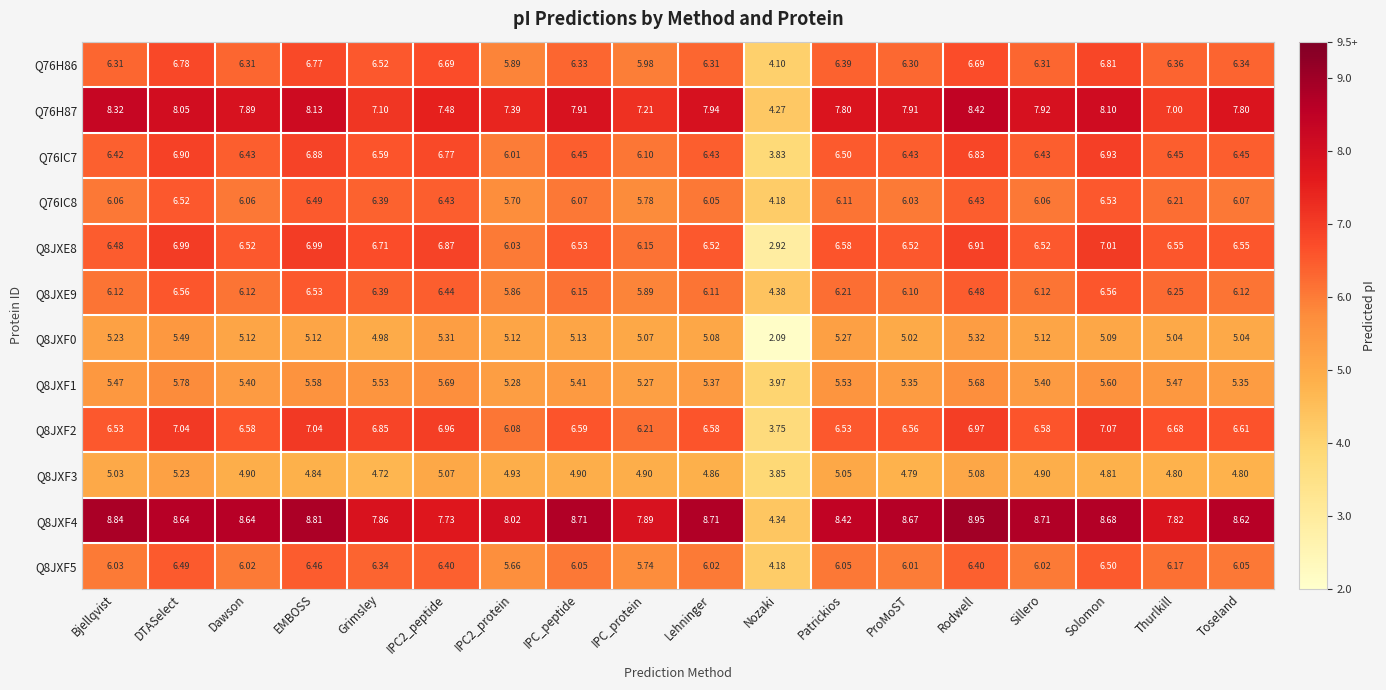

At which label is Q8JXE8 closest to 4?

Nozaki